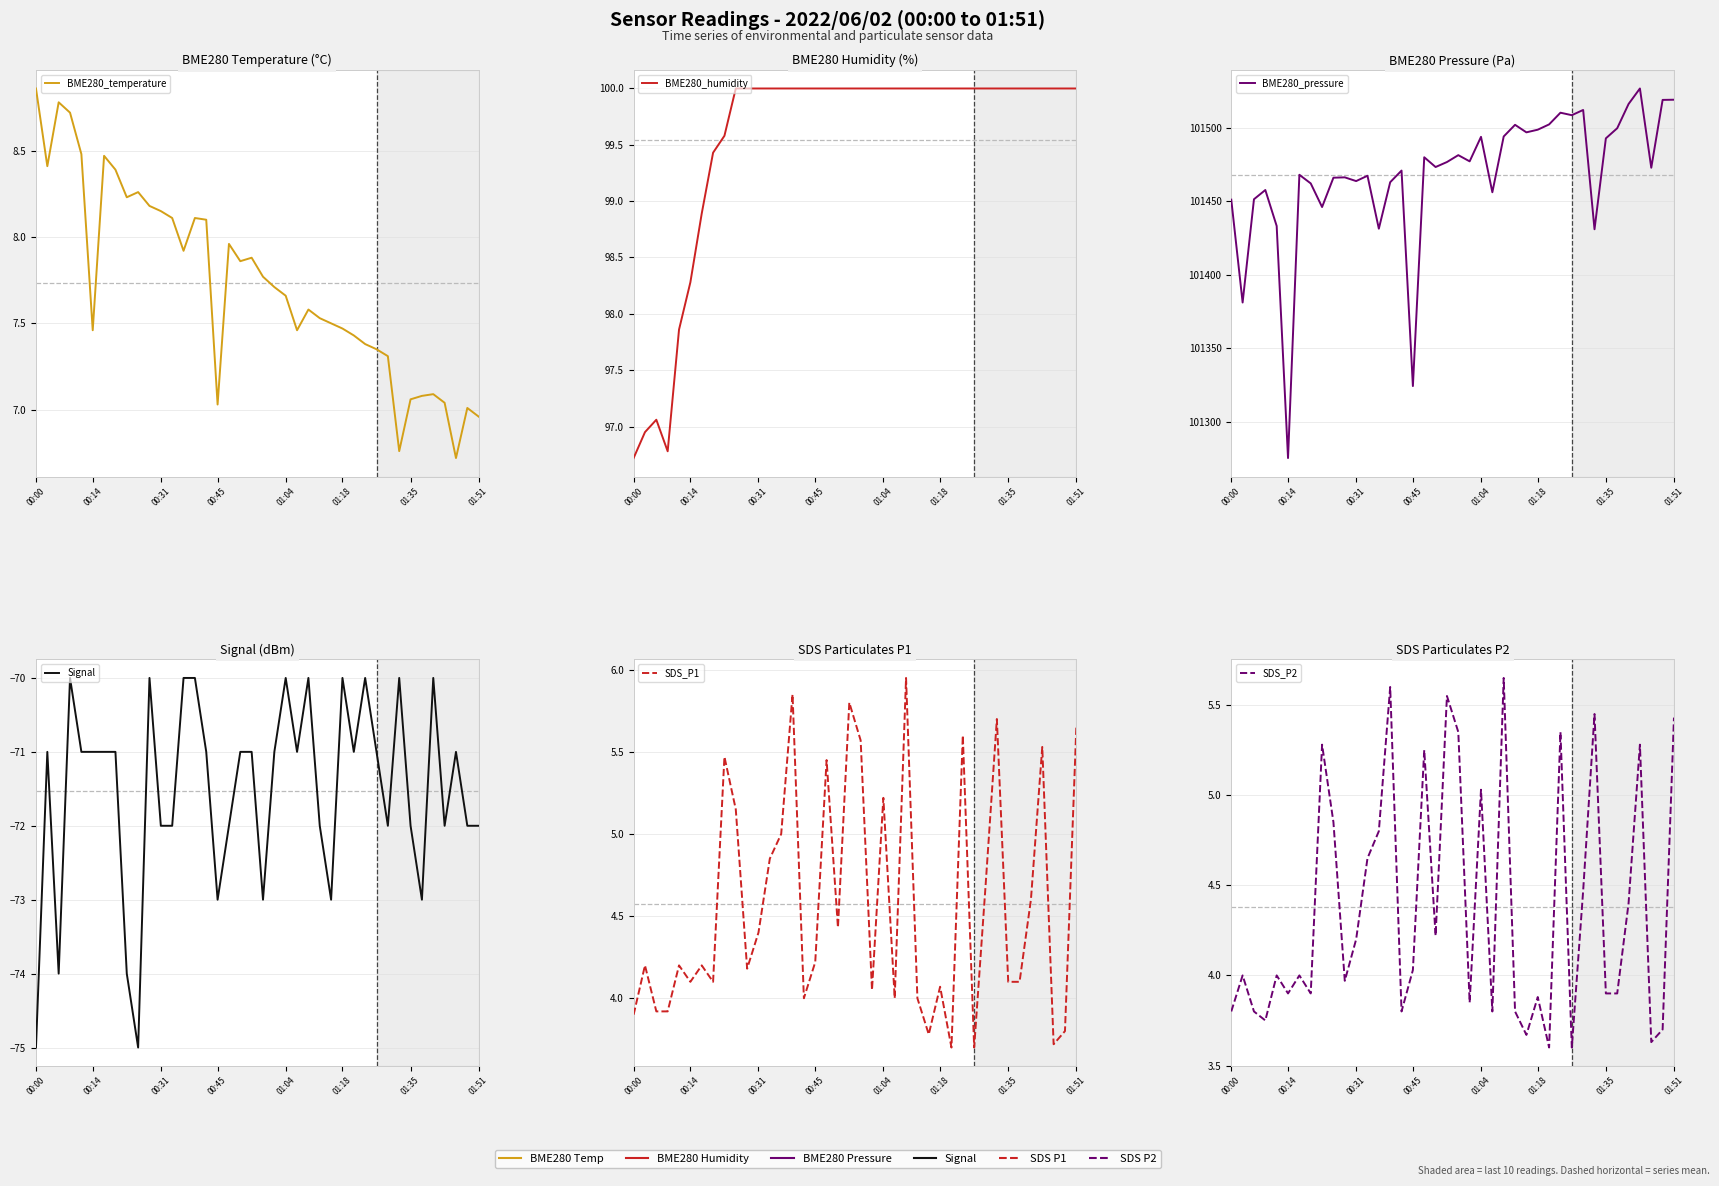

What is the sum of all BME280_humidity values?

3981.6